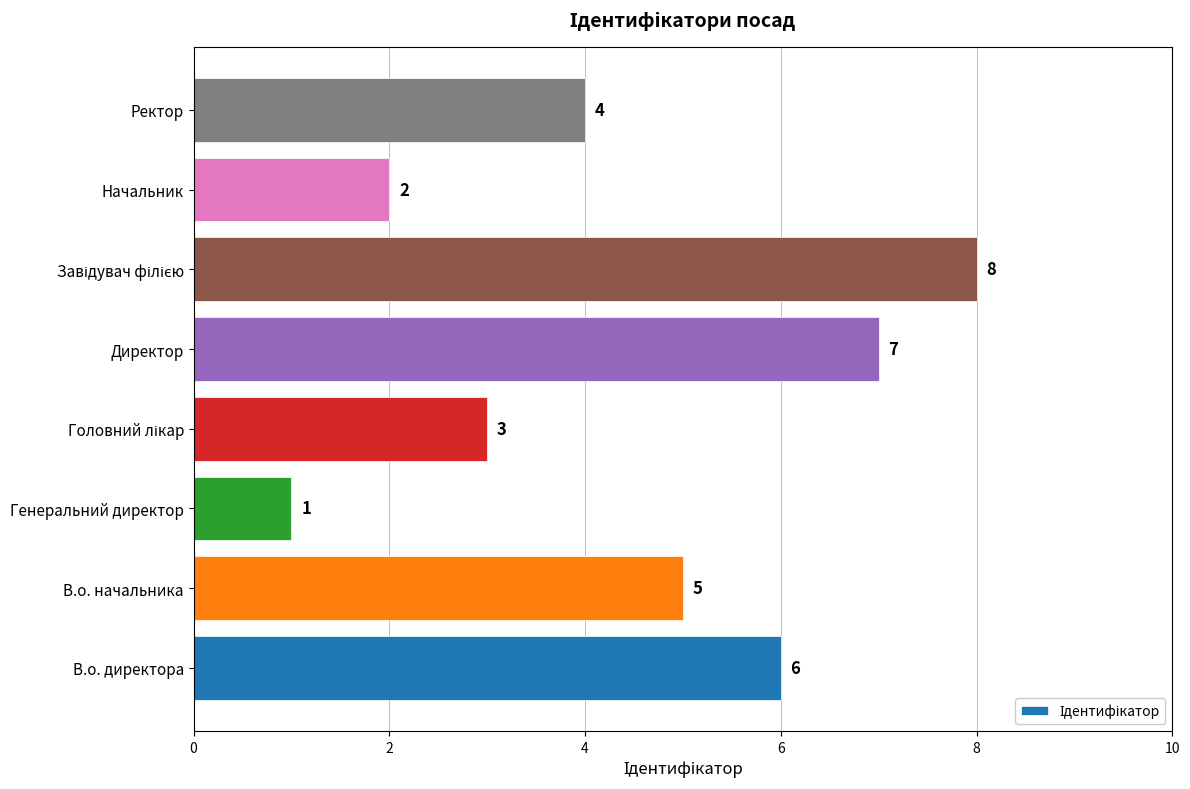

Is it true that the value at Ректор is 6?

False